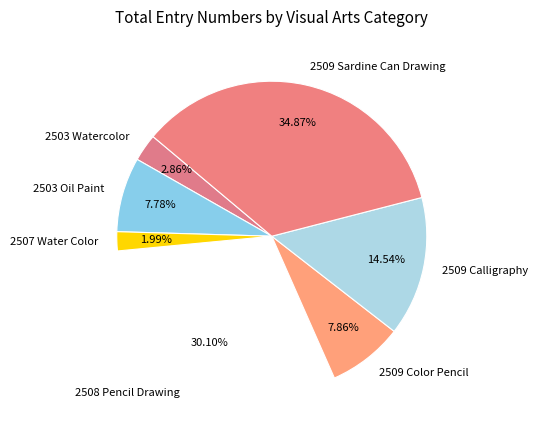

True or false: 2509 Sardine Can Drawing accounts for 49% of the total.

False